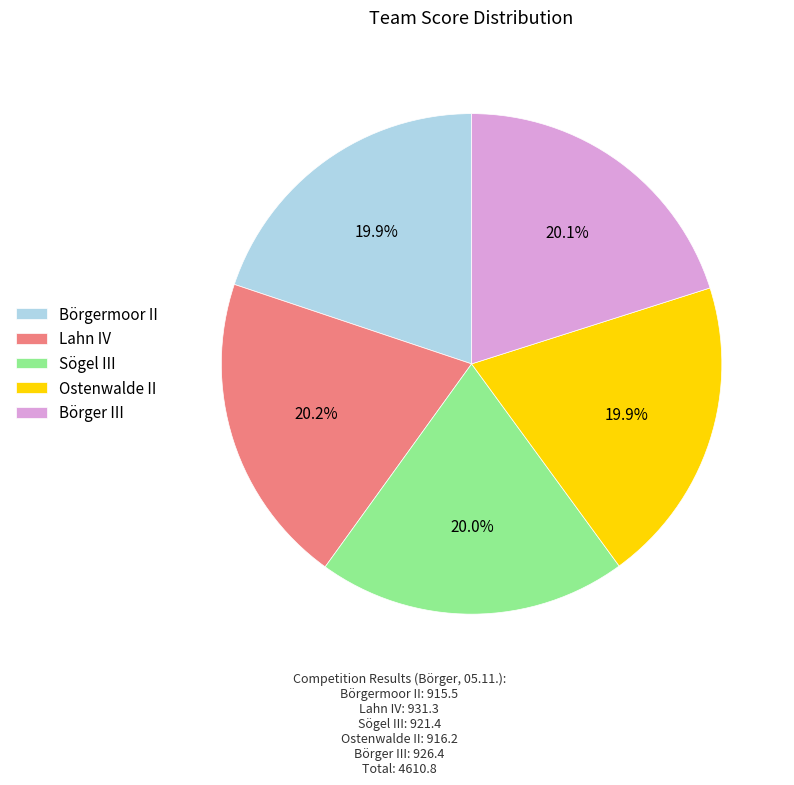

Approximately how many times larger is the value at Sögel III compared to Ostenwalde II?

1.0